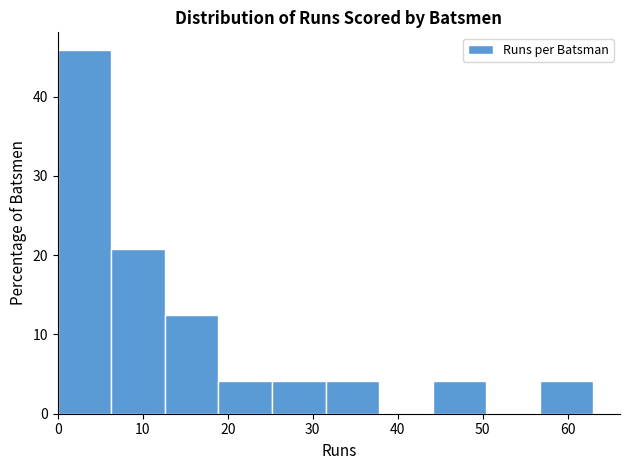

Reading left to right, transcribe this chart: for each bar, give the range it covers on the x-axis and its height. Neither the bar edges nor the heights are printed on the chart, so give them approximately, as read against the axes.

0.0 to 6.3: 46
6.3 to 12.6: 21
12.6 to 18.9: 13
18.9 to 25.2: 4
25.2 to 31.5: 4
31.5 to 37.8: 4
37.8 to 44.1: 0
44.1 to 50.4: 4
50.4 to 56.7: 0
56.7 to 63.0: 4